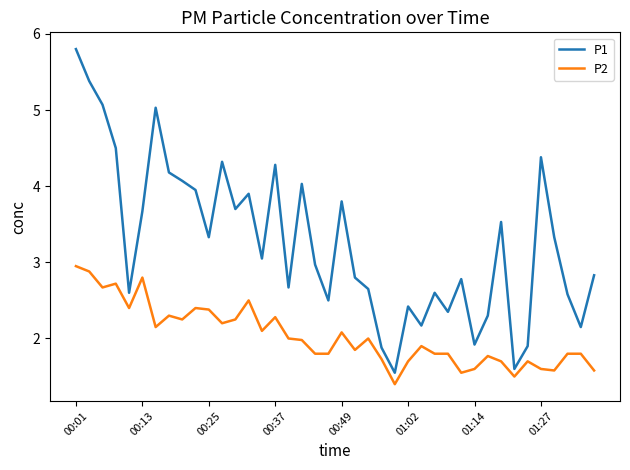

What is the greatest value displayed?

5.8